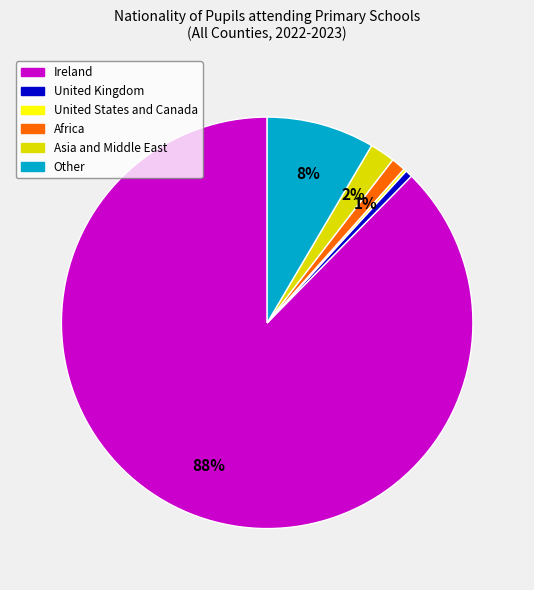

To the nearest percent, what is the average slice percentage?

17%